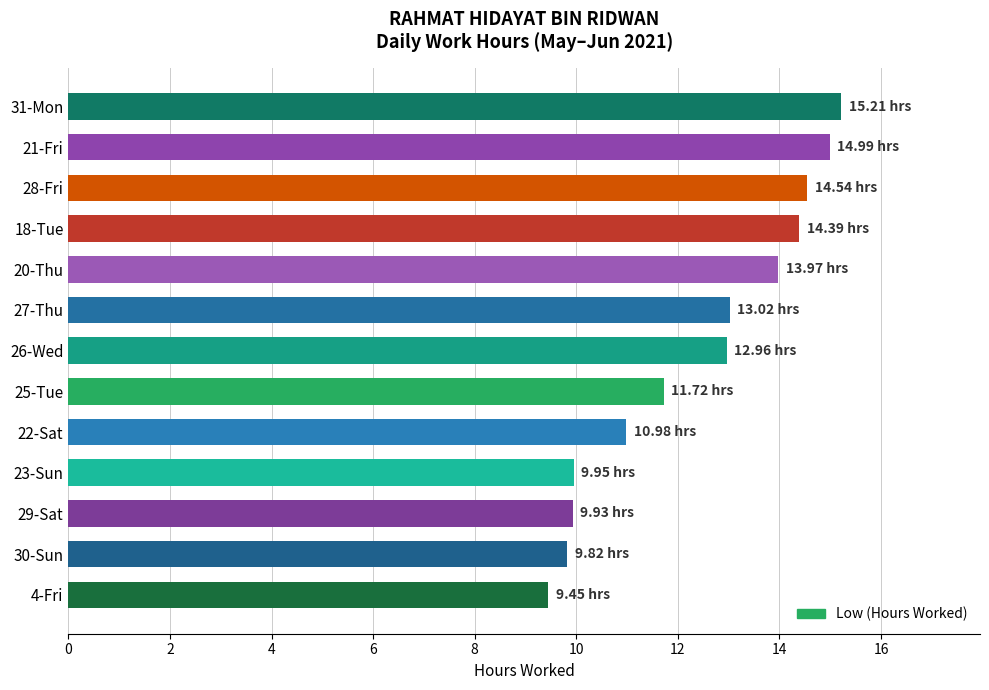

What is the sum of all values?

160.9